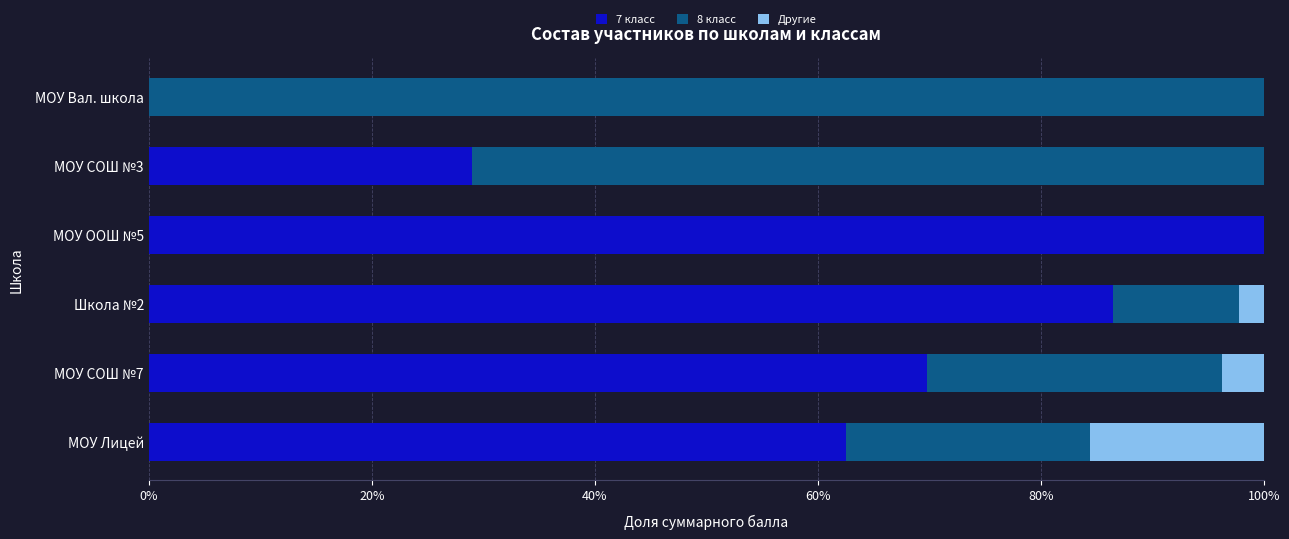

What is the total value across all series at МОУ СОШ №7?

100.0